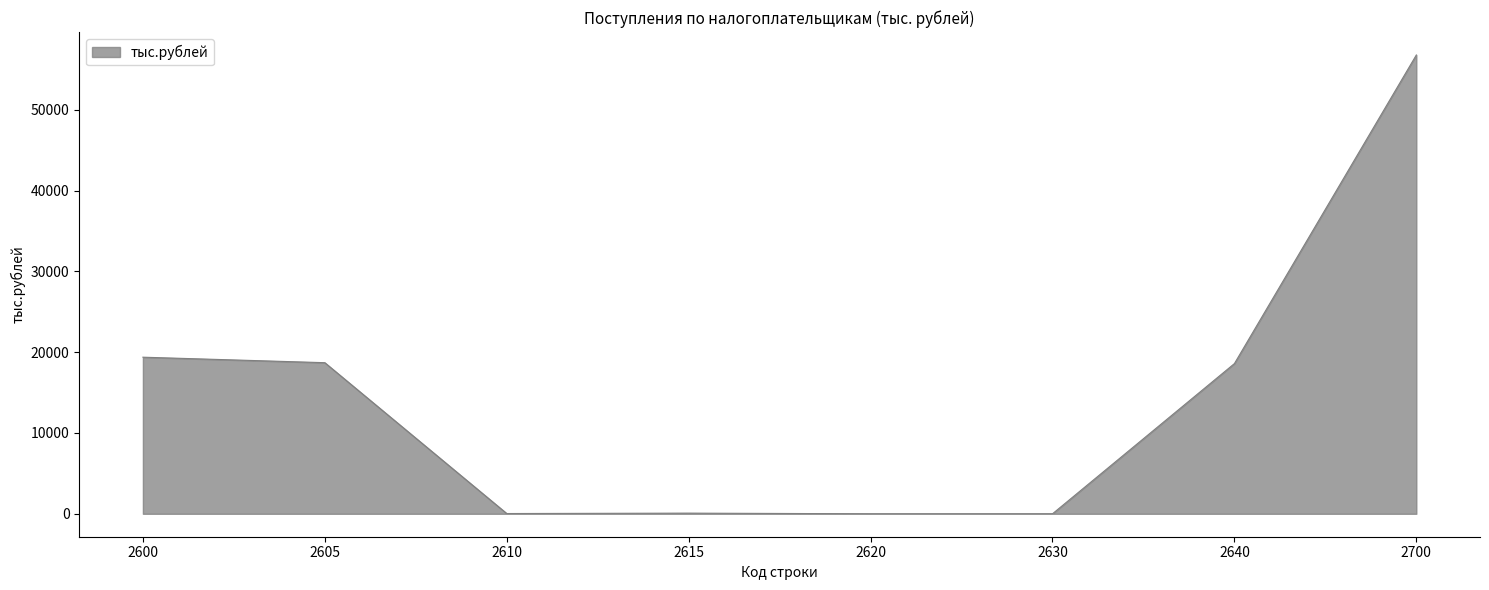

What is the difference between the values at 2610 and 2615?

49